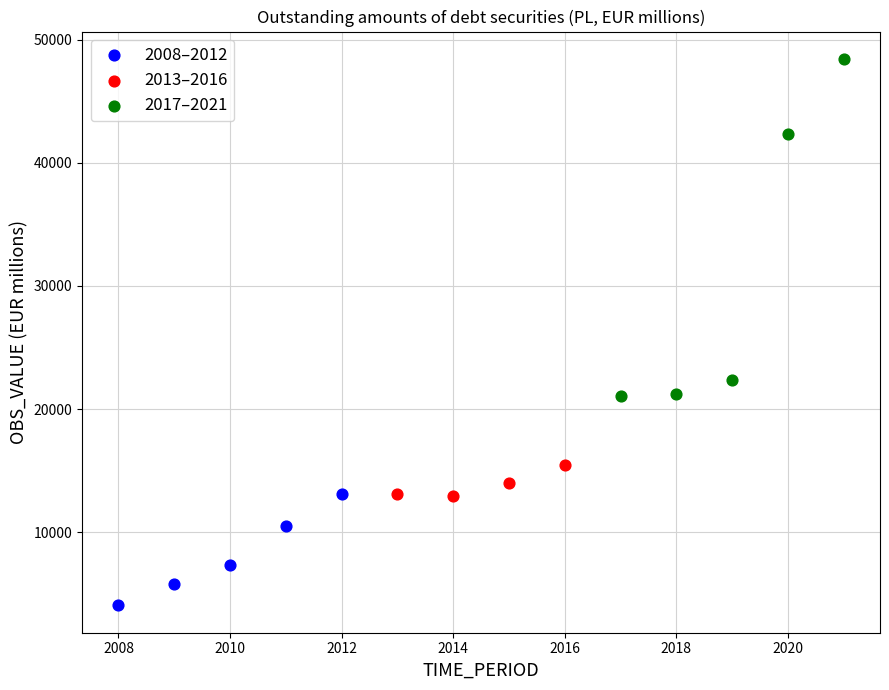

Which series contains the lowest Y value?

2008–2012